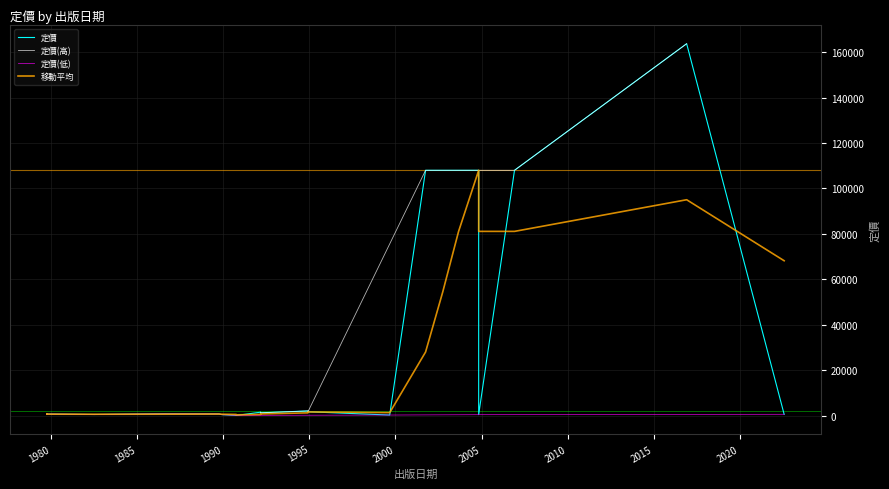

What is the sum of all values?

704340